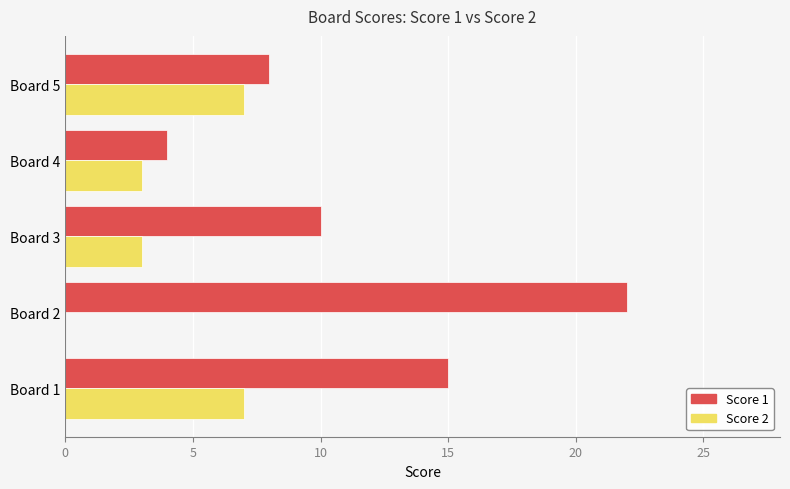

What is the maximum value shown in the chart?

22